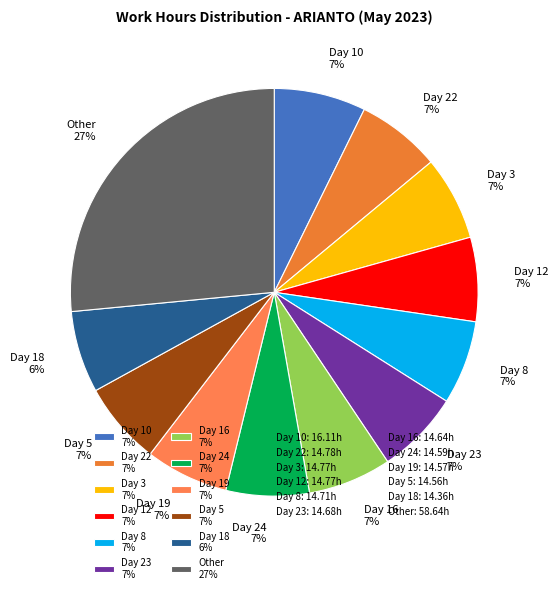

Is the sum of Day 8 7% and Day 10 7% greater than half?

No